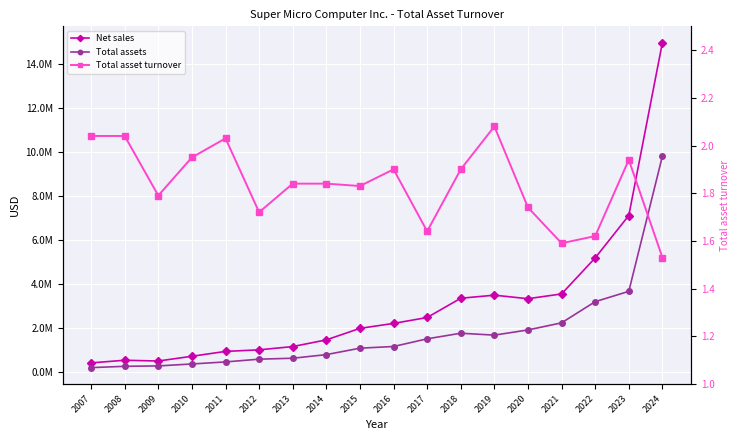

At 2019, list the series in order from largest to smallest.

Net sales, Total assets, Total asset turnover